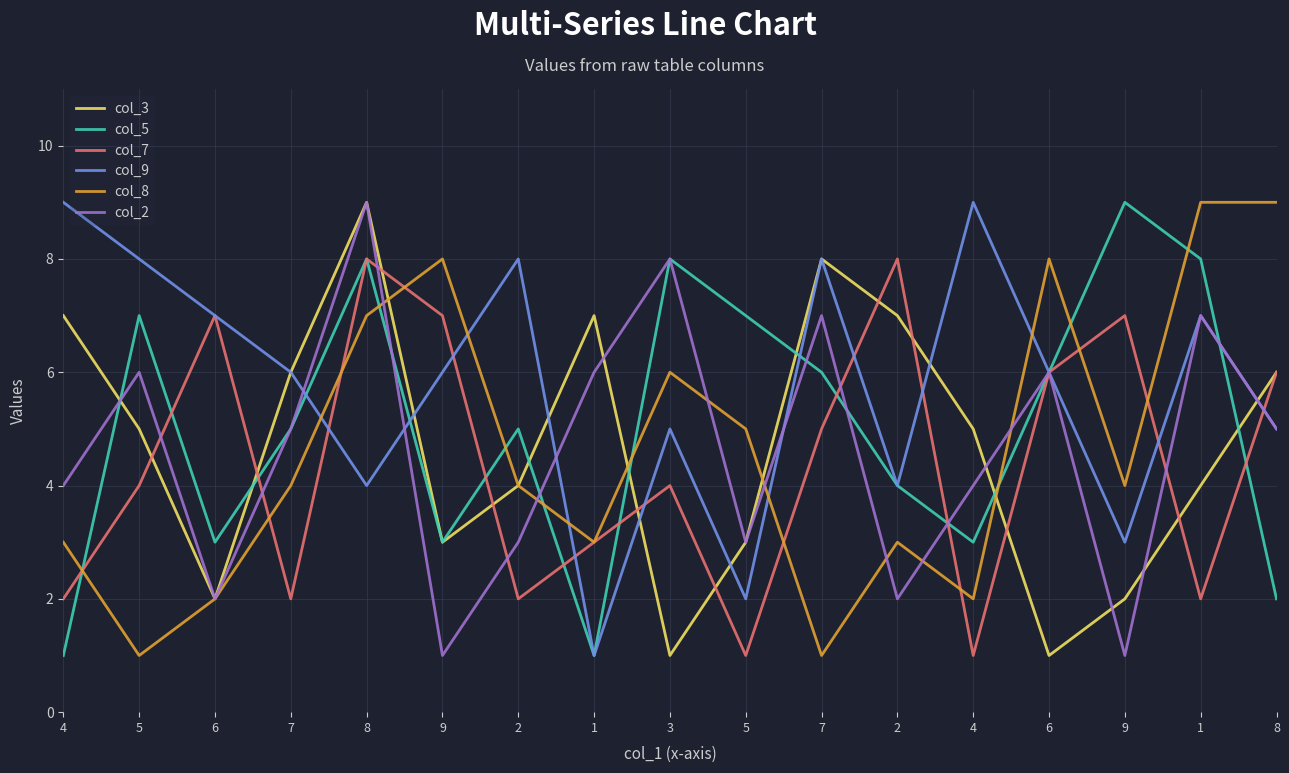

Does the chart display data point markers on the line(s)?

No